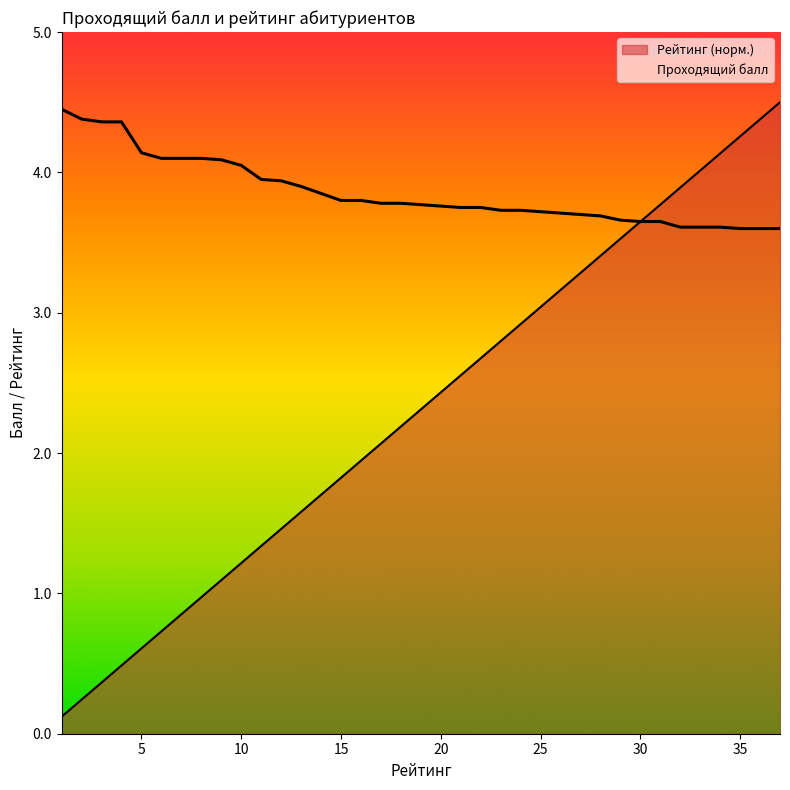

Reading left to right, extract all data points from this chart.

Рейтинг: 0.1	0.2	0.4	0.5	0.6	0.7	0.9	1.0	1.1	1.2	1.3	1.5	1.6	1.7	1.8	1.9	2.1	2.2	2.3	2.4	2.6	2.7	2.8	2.9	3.0	3.2	3.3	3.4	3.5	3.6	3.8	3.9	4.0	4.1	4.3	4.4	4.5
Проходящий балл: 4.5	4.4	4.4	4.4	4.1	4.1	4.1	4.1	4.1	4.0	4.0	3.9	3.9	3.9	3.8	3.8	3.8	3.8	3.8	3.8	3.8	3.8	3.7	3.7	3.7	3.7	3.7	3.7	3.7	3.6	3.6	3.6	3.6	3.6	3.6	3.6	3.6